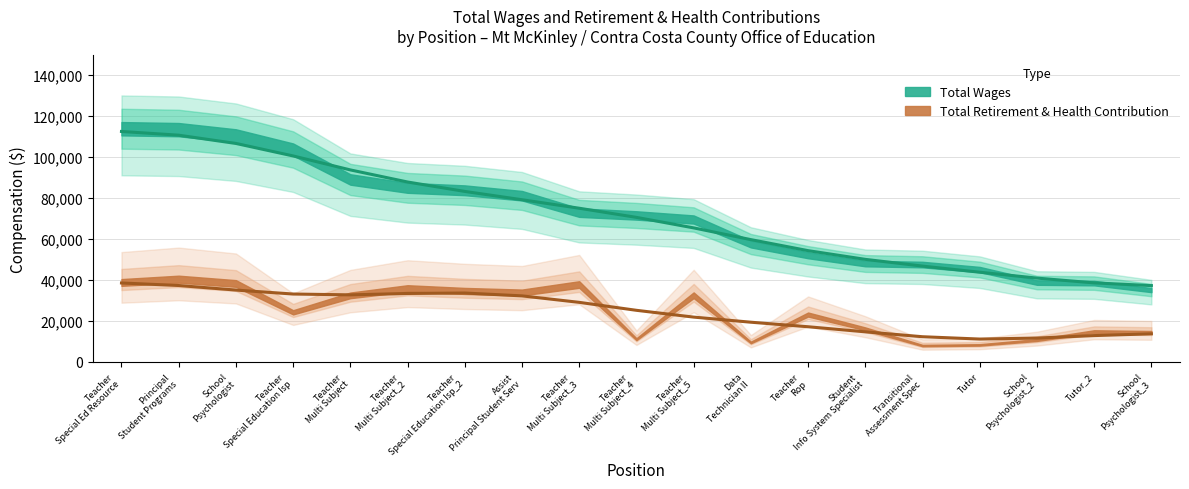

True or false: there are more than 0 points higher than both neighbors.

False